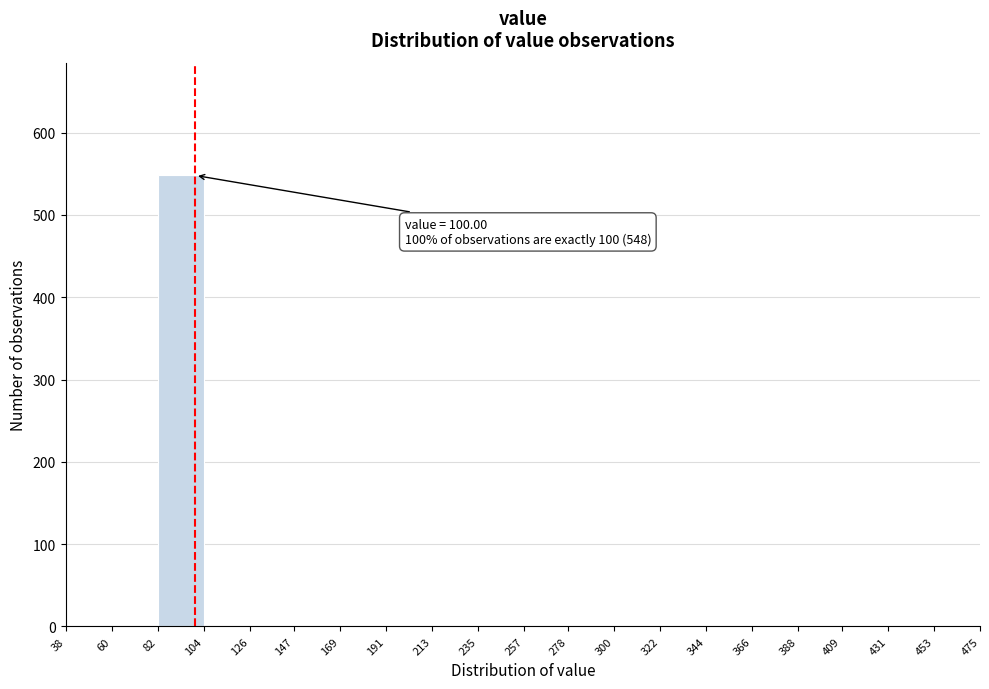

Which range on the x-axis has the tallest bar?

82 to 104